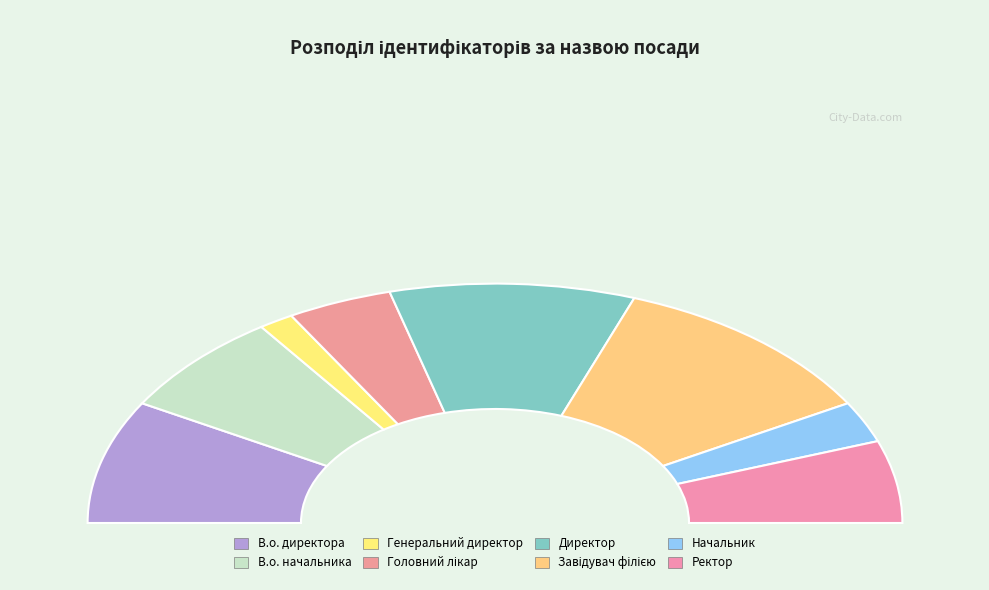

To the nearest percent, what is the difference between the Головний лікар and В.о. директора slice percentages?

8%